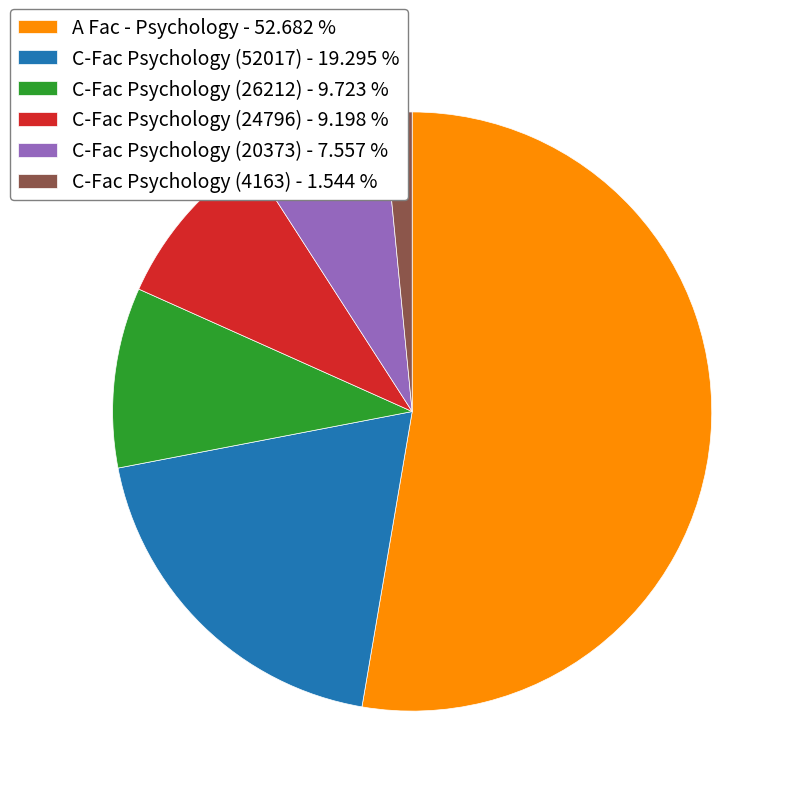

Which category has the biggest portion of the pie?

A Fac - Psychology